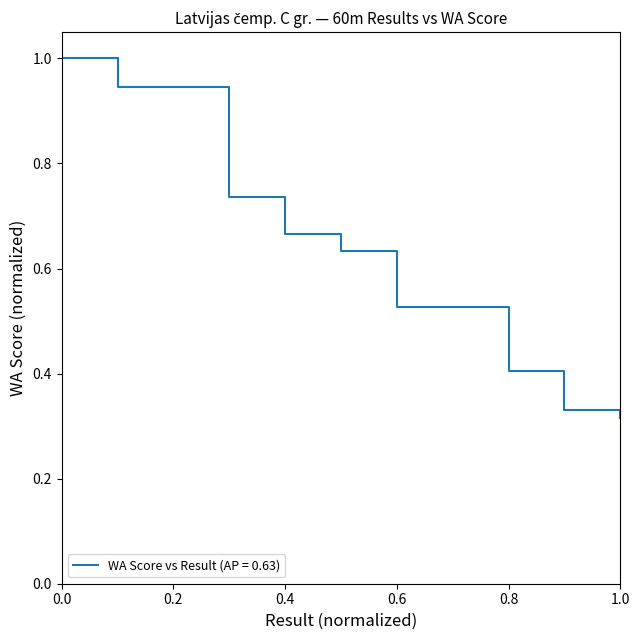

What is the smallest value displayed?

0.3